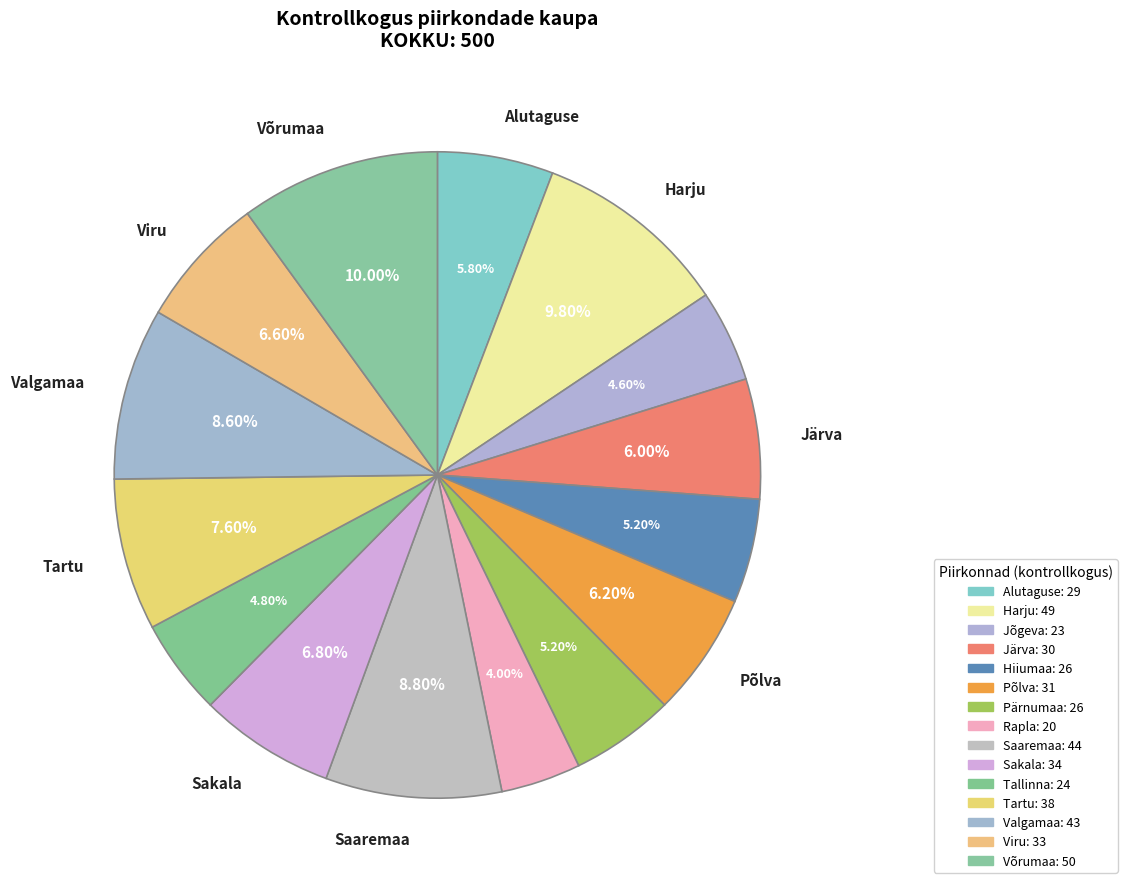

Is Põlva the majority of the pie?

No